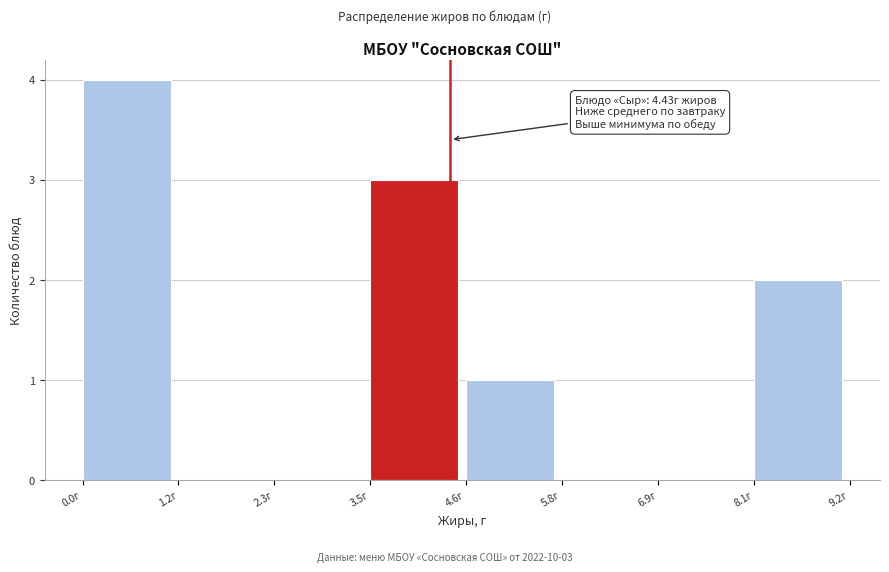

Which range on the x-axis has the tallest bar?

0.0 to 1.2